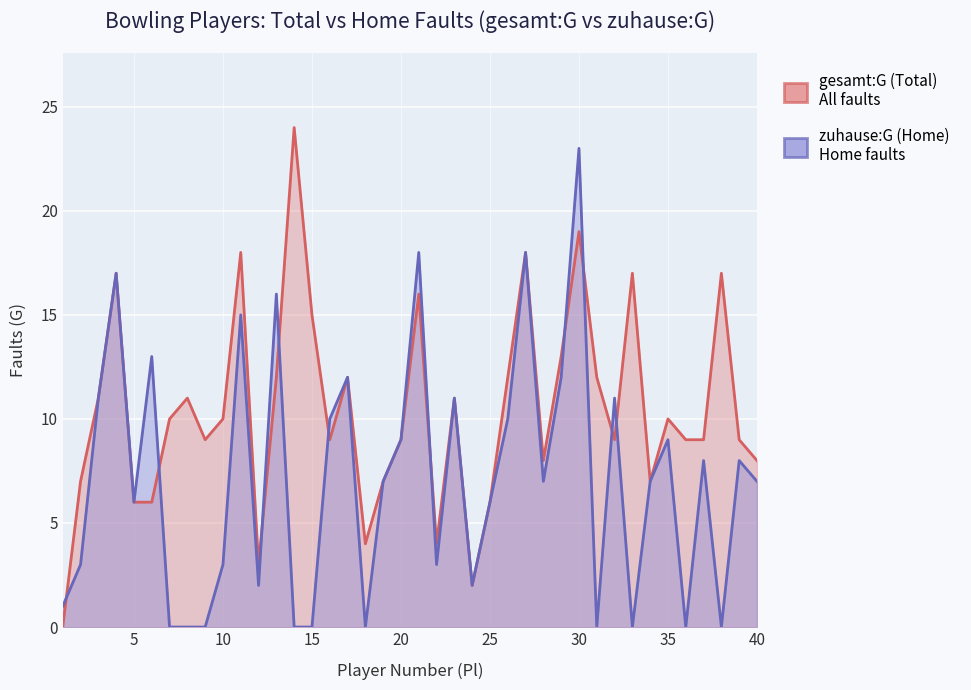

What is the sum of the gesamt:G (Total) values at 29 and 15?

28